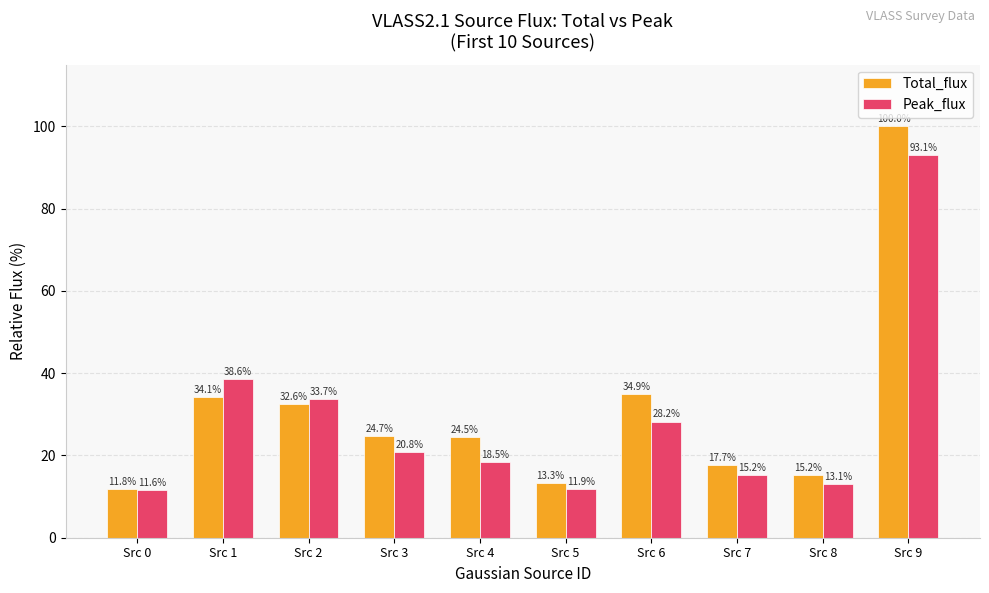

Between Src 0 and Src 7, which series saw the biggest shift?

Total_flux